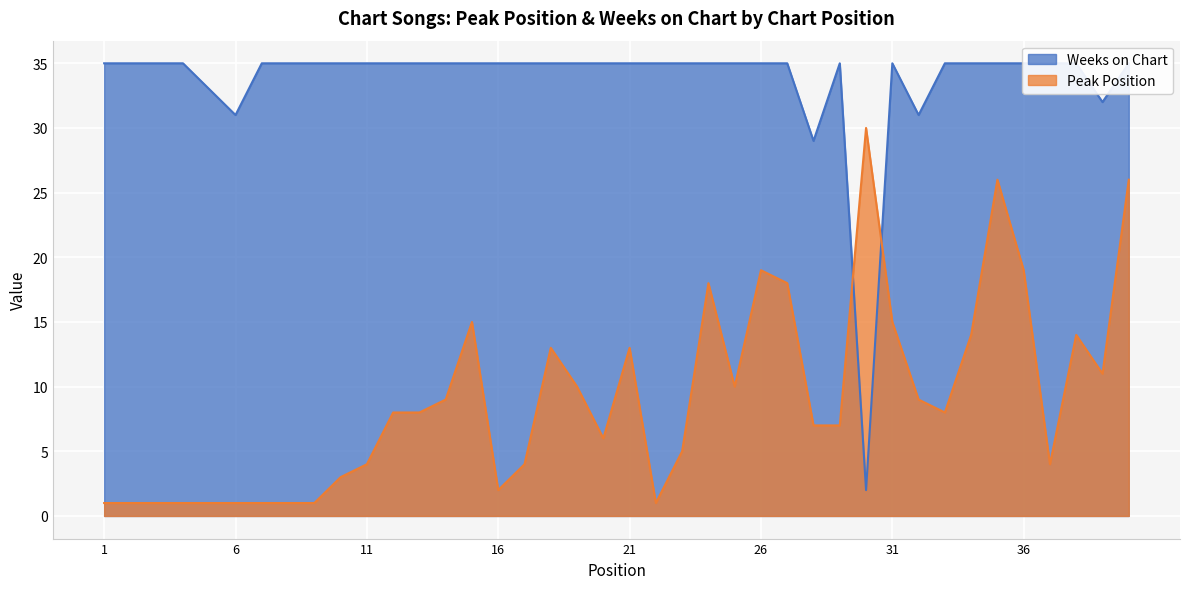

After their last crossing, which series has the higher values: Peak Position or Weeks on Chart?

Weeks on Chart